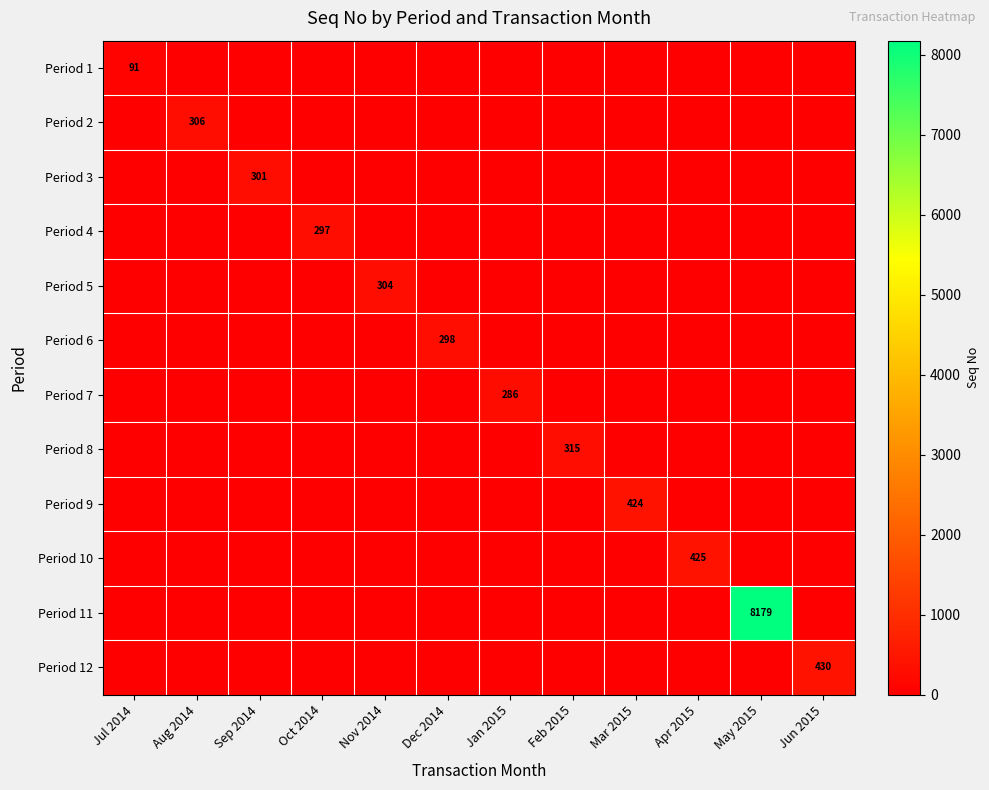

The value of Period 6 at Dec 2014 is 429. True or false?

False